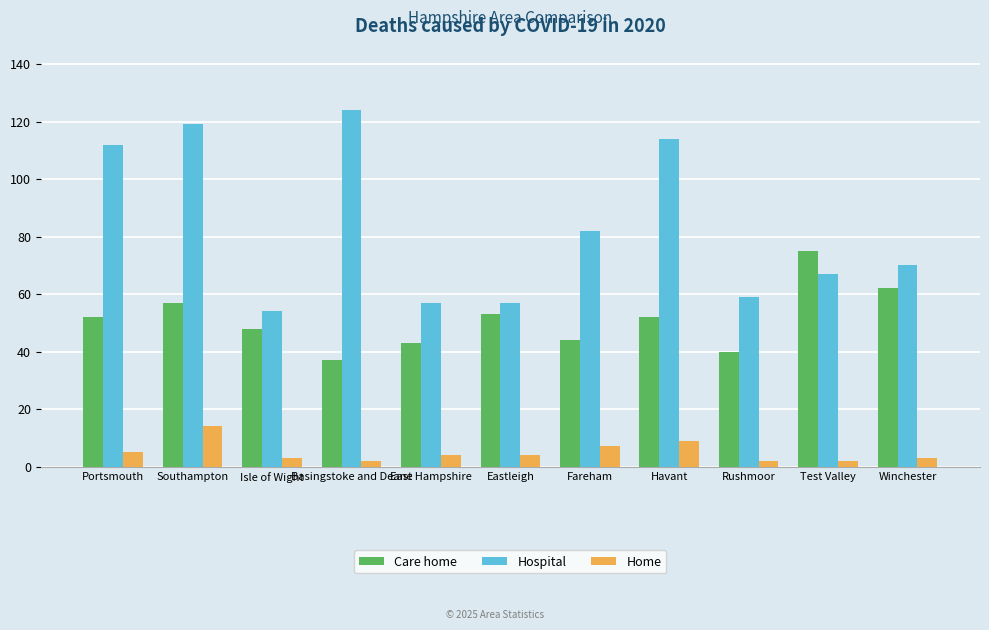

What value does the Hospital series have at Winchester, to the nearest 5?

70